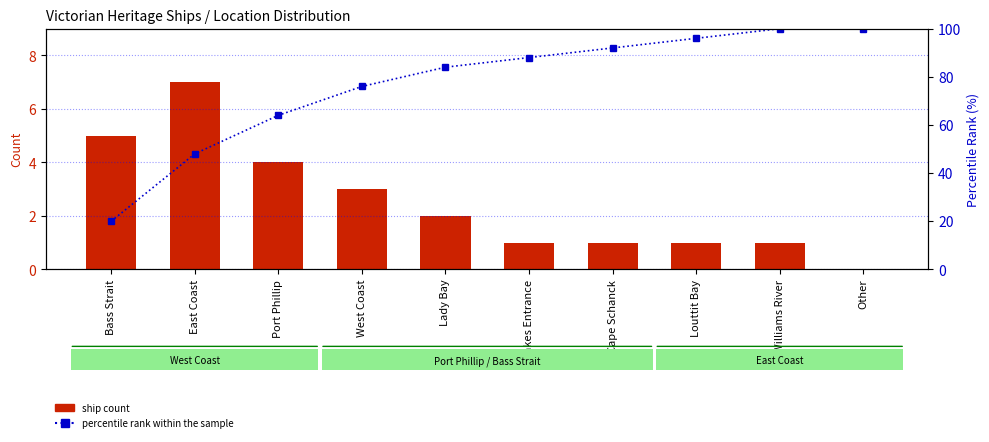

Between Bass Strait and Lady Bay, which is larger?

Bass Strait